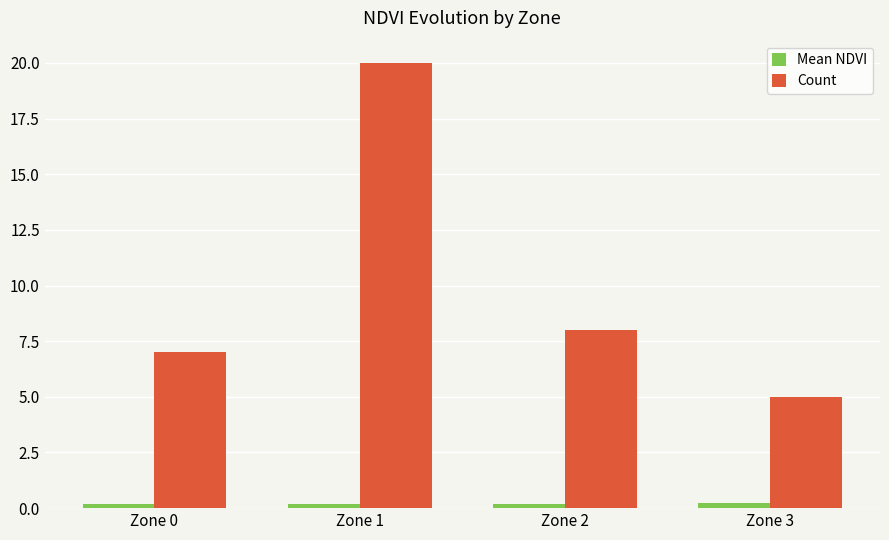

Reading right to left, what are all the values shown in this chart?

Mean NDVI: 0.2	0.2	0.2	0.2
Count: 5.0	8.0	20.0	7.0